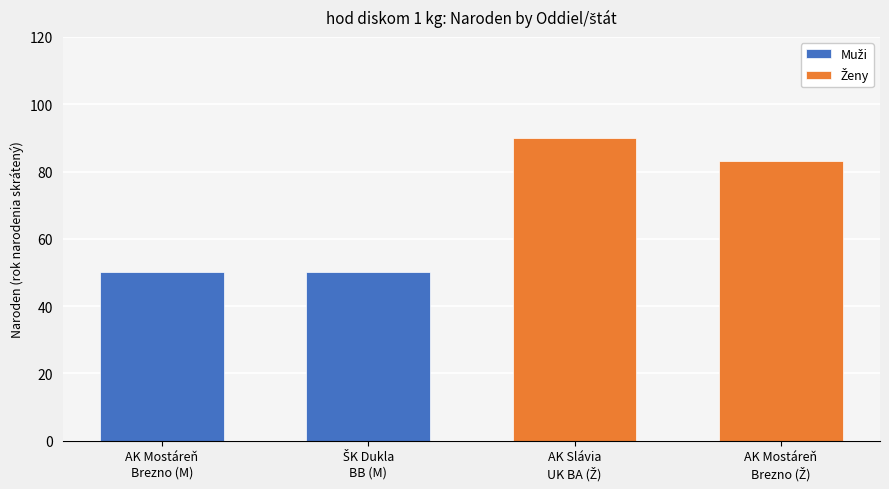

What position from the left is ŠK Dukla
BB (M)?

2